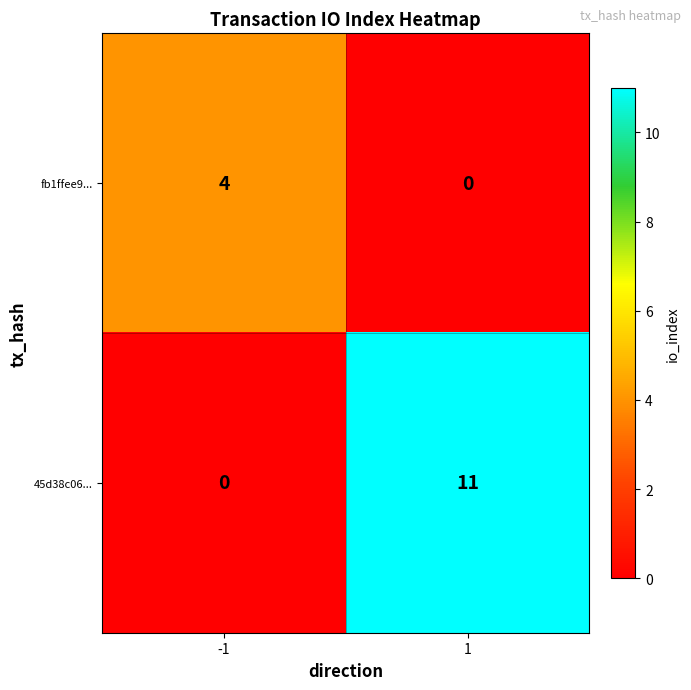

What is the total value across all series at 1?

11